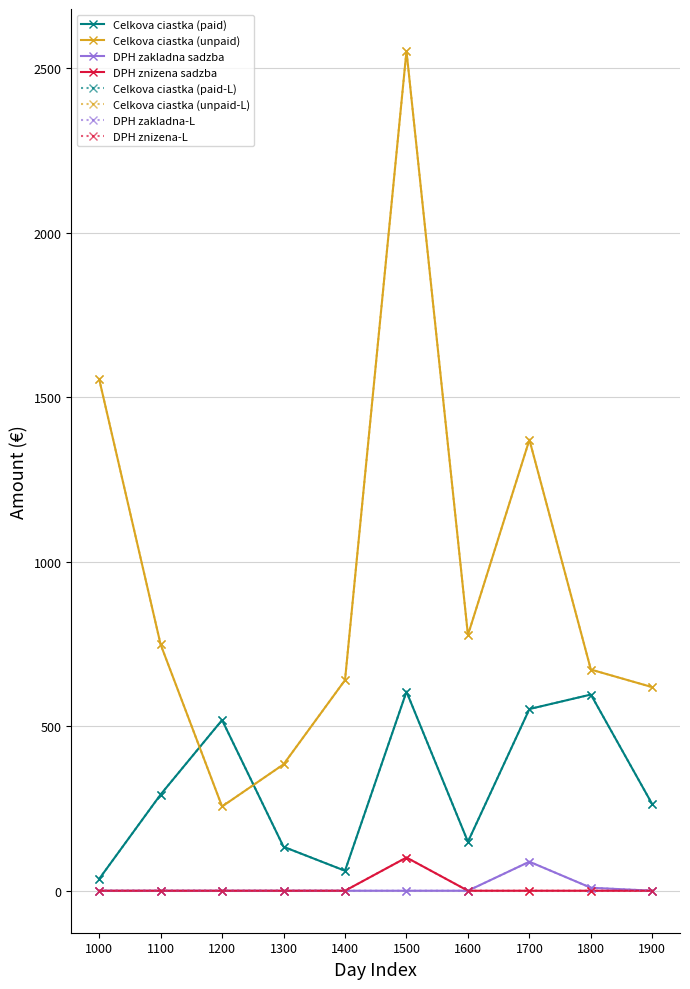

Is this an area chart (filled region under the line)?

No